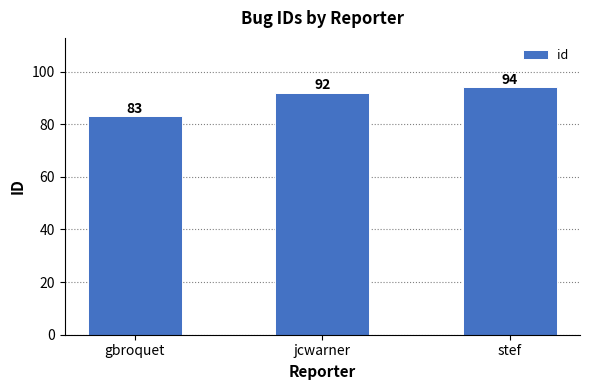

Does the chart contain any negative values?

No